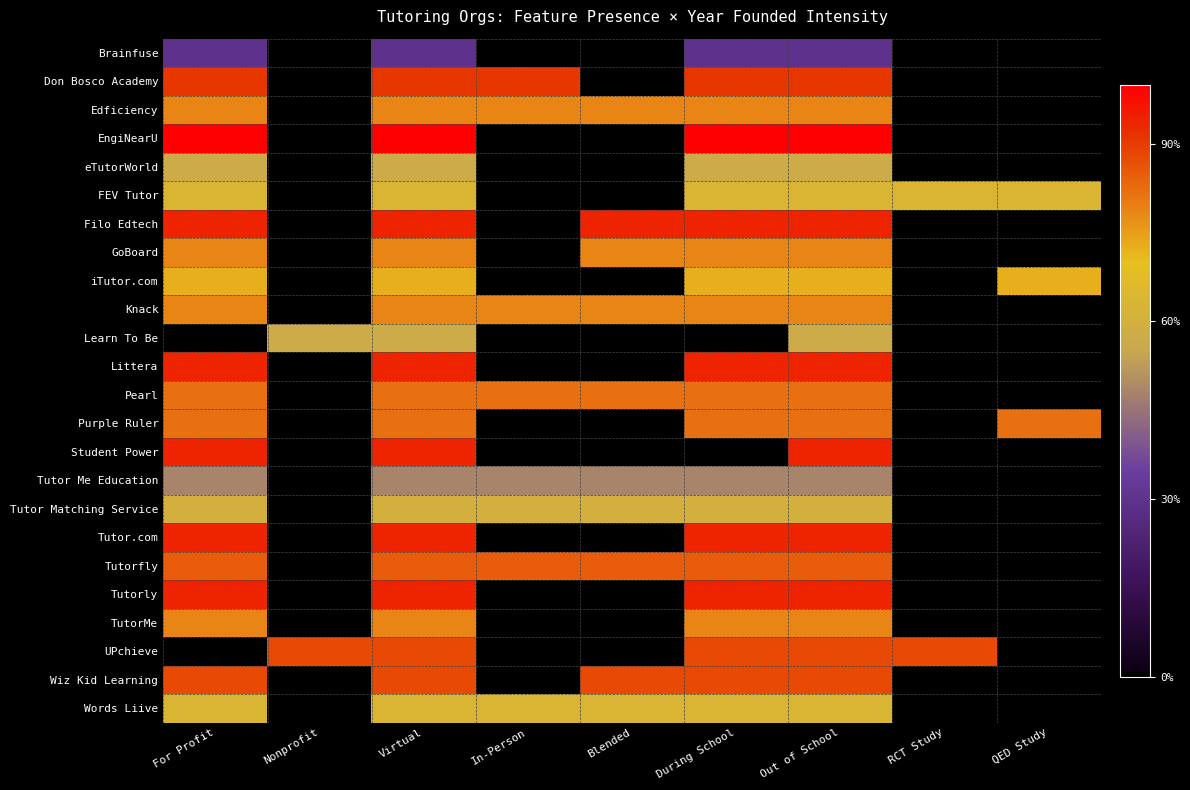

Rank the series by their maximum value, from highest to lowest.

EngiNearU, Filo Edtech, Littera, Student Power, Tutor.com, Tutorly, Don Bosco Academy, UPchieve, Wiz Kid Learning, Tutorfly, Pearl, Purple Ruler, Edficiency, GoBoard, Knack, TutorMe, iTutor.com, FEV Tutor, Words Liive, Tutor Matching Service, eTutorWorld, Learn To Be, Tutor Me Education, Brainfuse